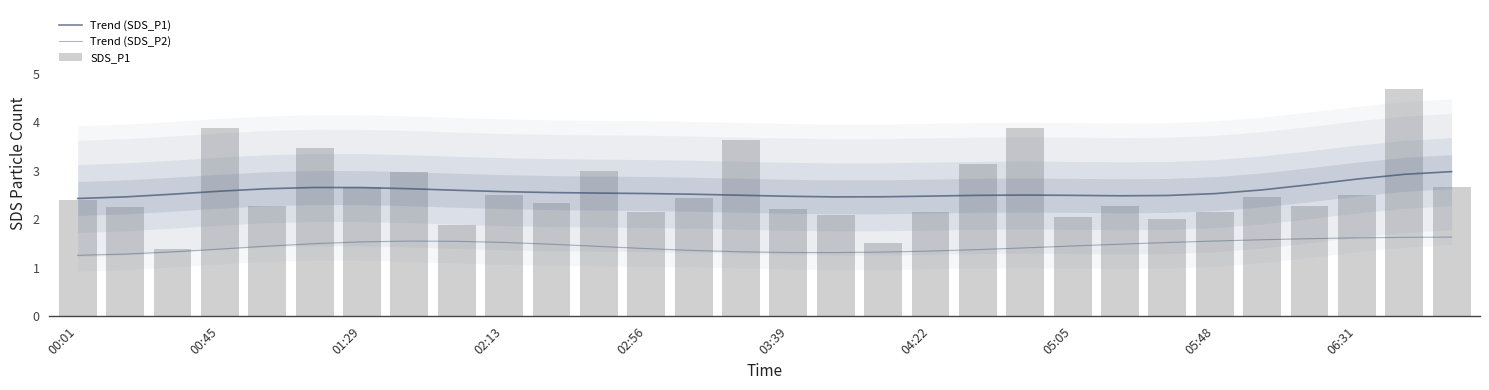

What are all the series names shown in the legend?

Trend (SDS_P1), Trend (SDS_P2), SDS_P1